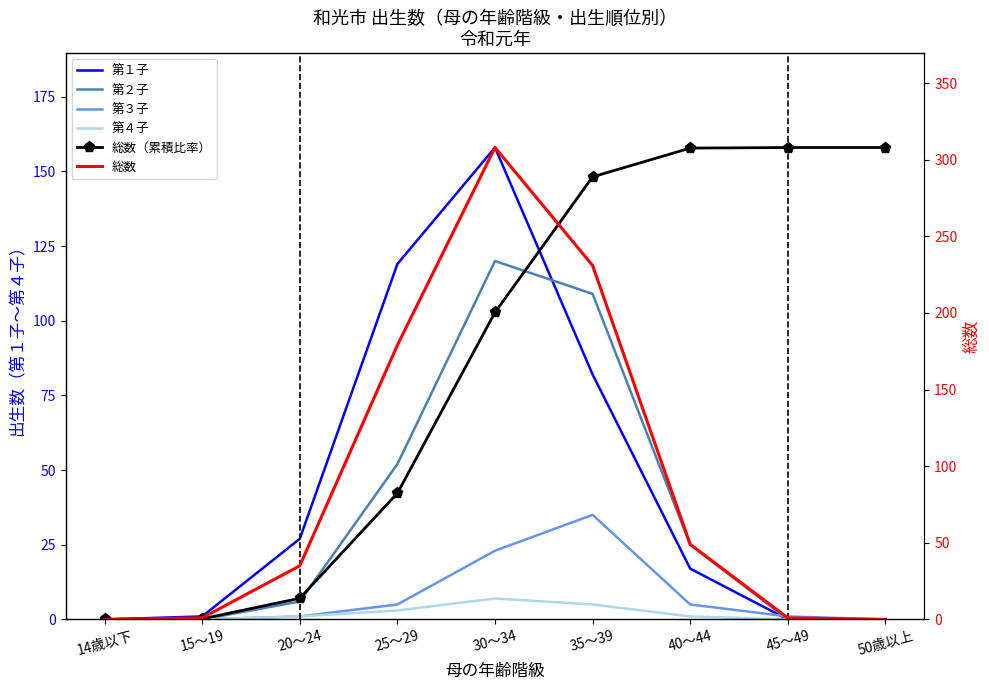

What is the label of the 8th point from the right?

15～19